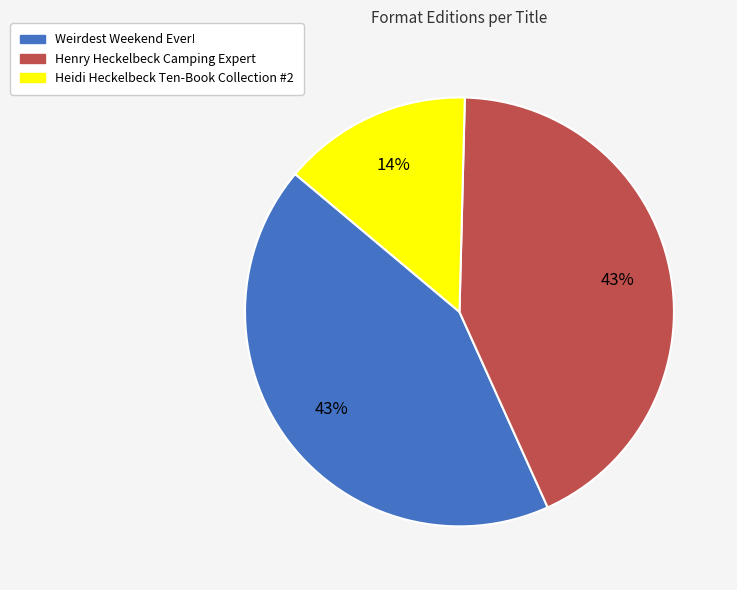

How many segments does this pie chart have?

3